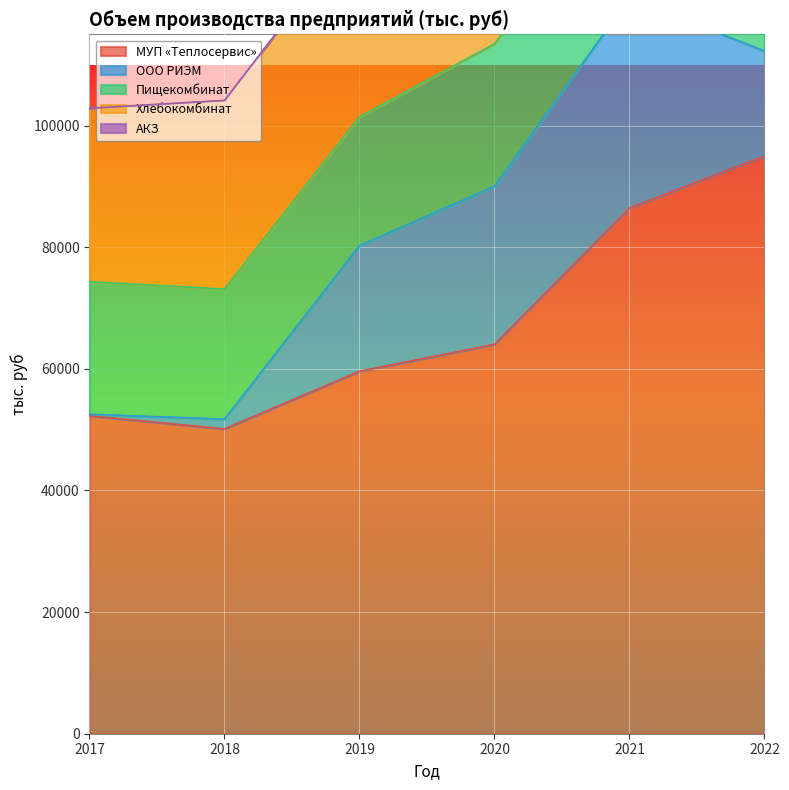

True or false: АКЗ and ООО РИЭМ intersect in this chart.

False